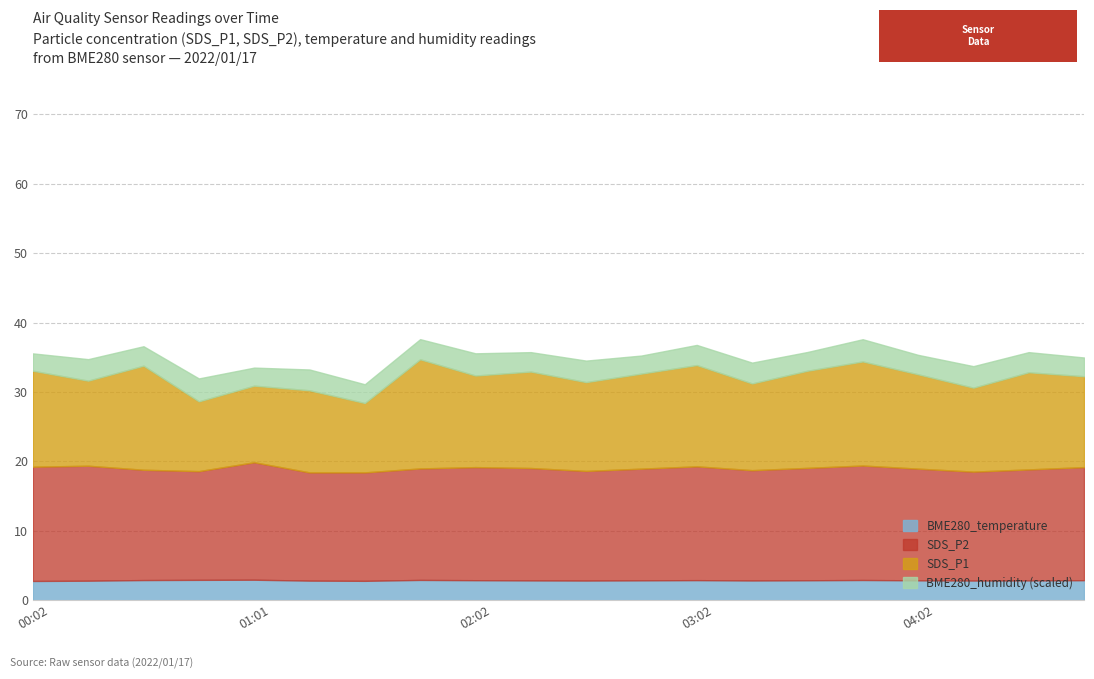

What is the label of the 11th point from the left?

02:32